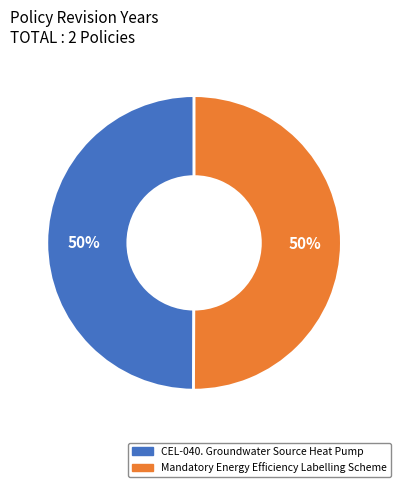

How many slices are in this pie chart?

2